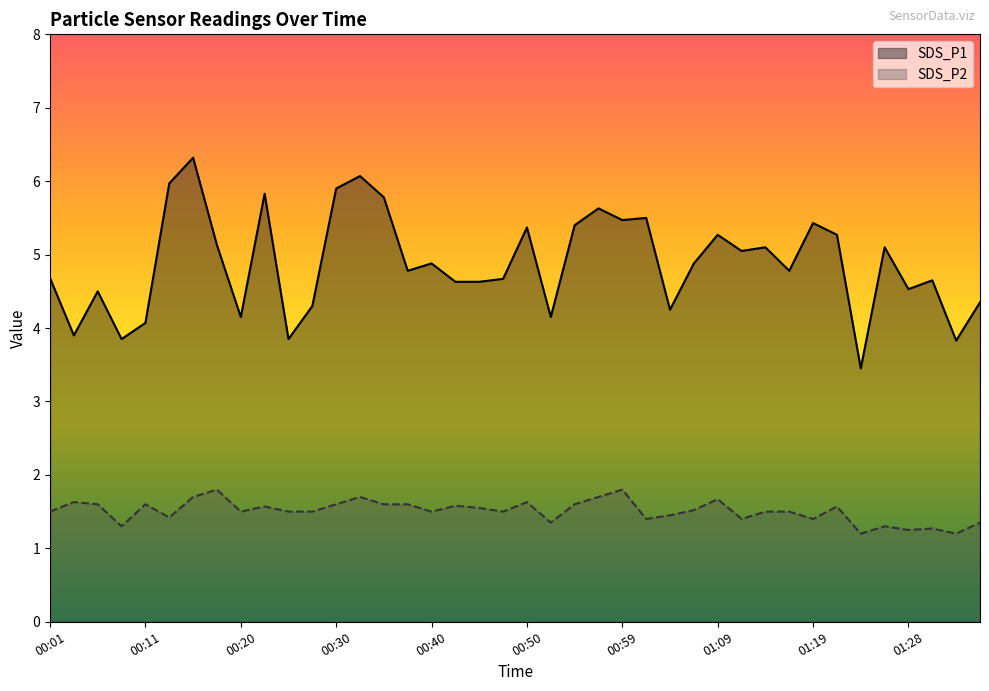

True or false: SDS_P2 and SDS_P1 intersect in this chart.

False